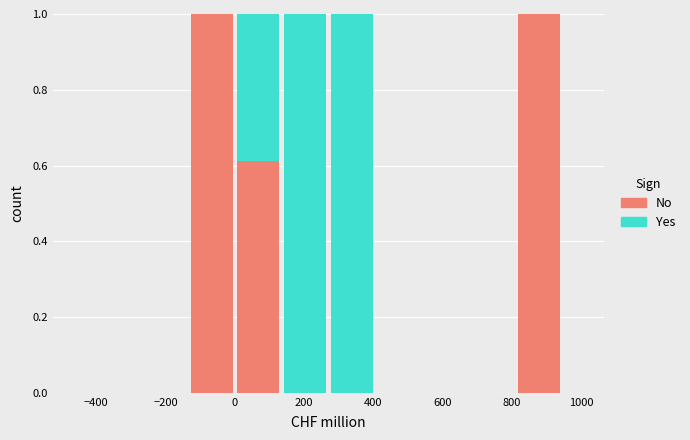

What is the total height of the stacked bar covering 0 to 140 on the x-axis? Neither the bar edges nor the heights are printed on the chart, so give them approximately, as read against the axes.

1